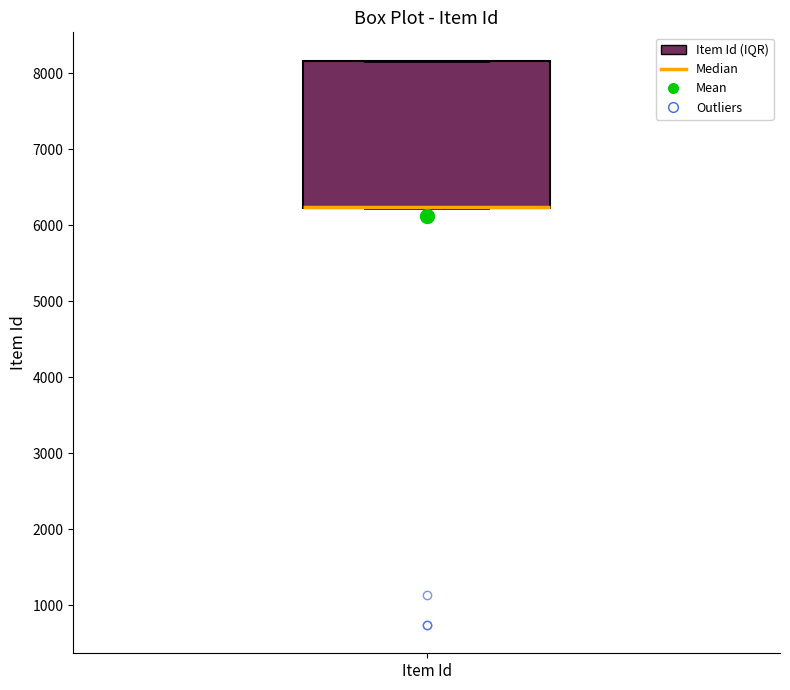

Where is the upper edge of the box for Item Id on the y-axis? The values are not printed on the chart, so give them approximately, as read against the axis.

8200